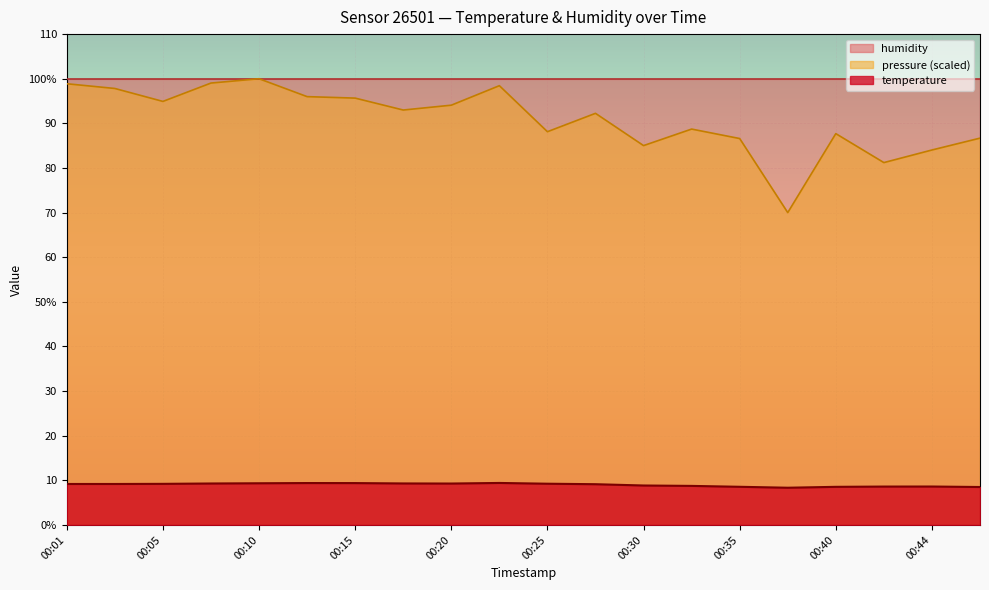

At which label does temperature reach its peak?

00:23